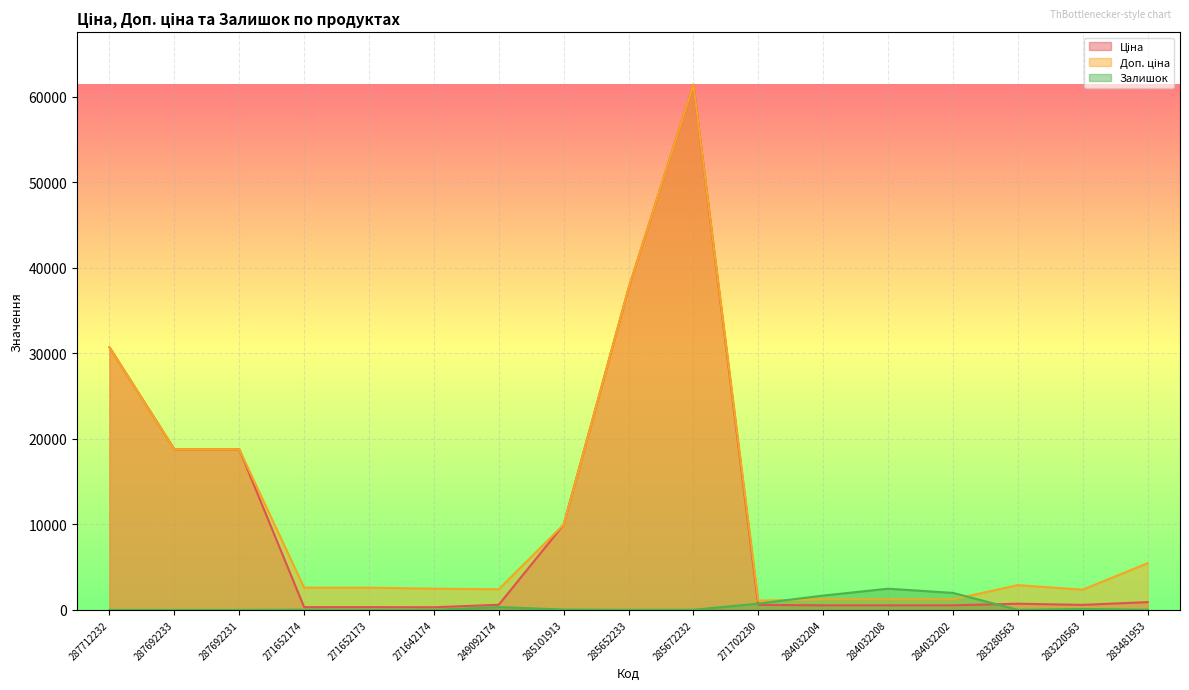

What is the label of the 7th point from the right?

271702230